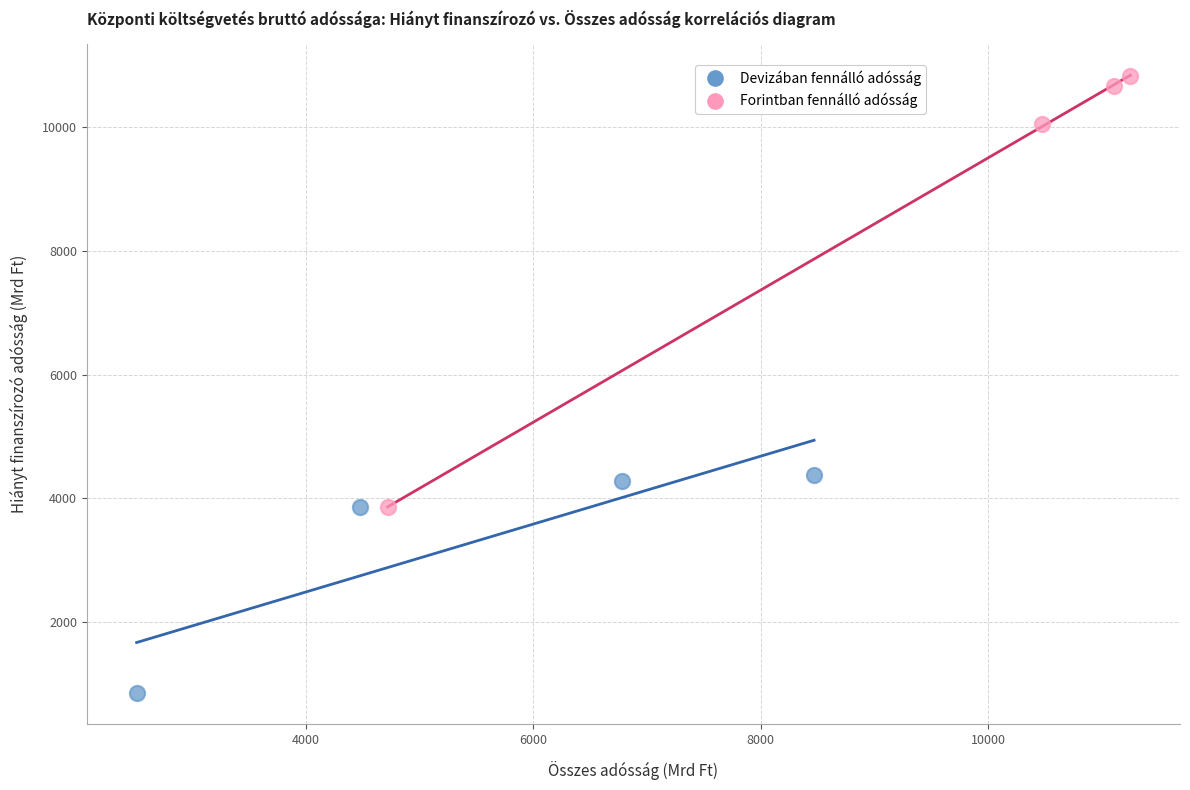

Which series contains the lowest Y value?

Devizában fennálló adósság